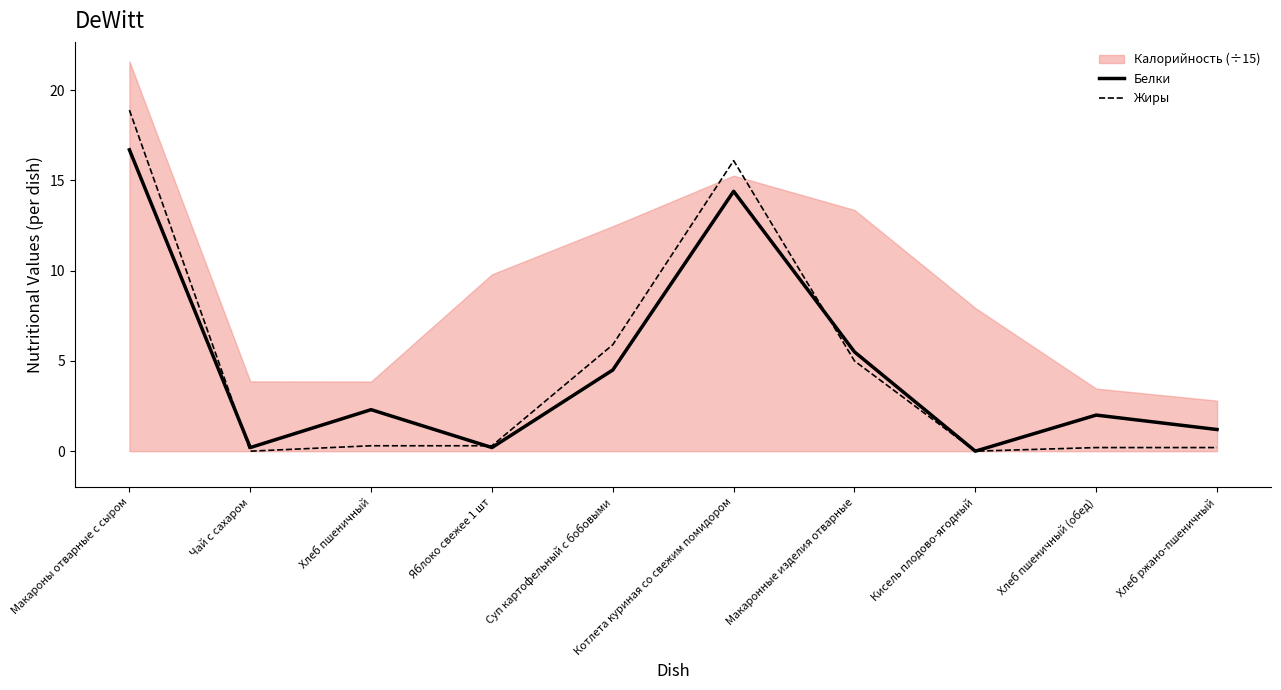

Which series has the widest spread of values?

Жиры